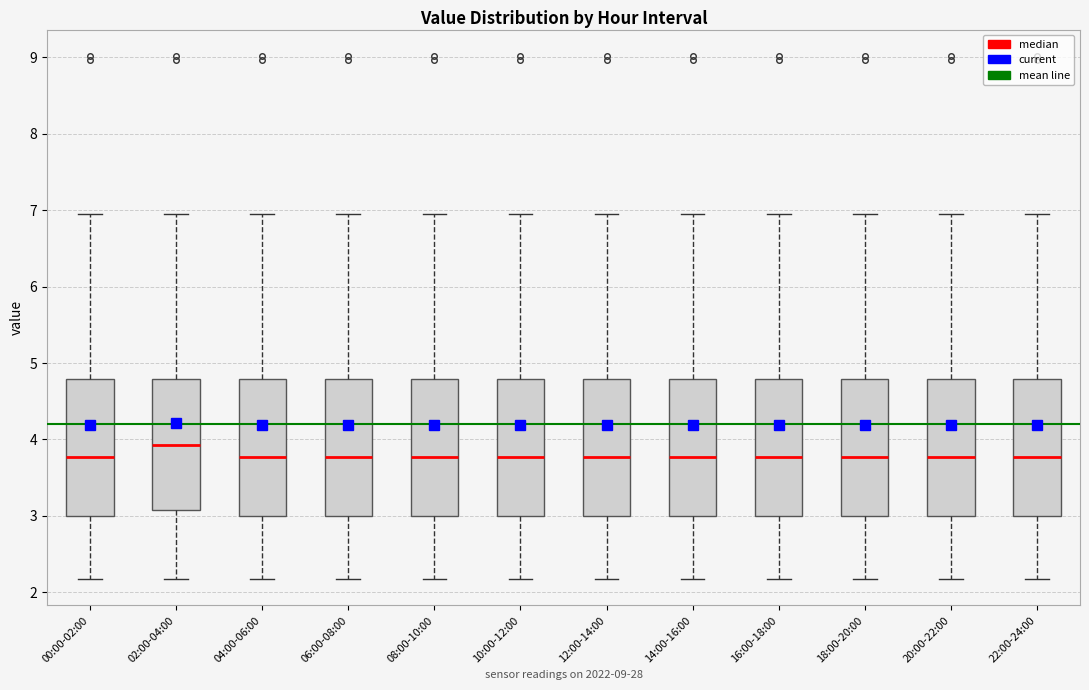

Reading left to right, transcribe this box plot: for each box, give where its median line is, the range the box spans, and where its two whiskers end, as read against the y-axis. The values are not printed on the chart, so give them approximately, as read against the axis.

00:00-02:00: median 3.8, box 3.0 to 4.8, whiskers 2.2 to 7.0
02:00-04:00: median 3.9, box 3.1 to 4.8, whiskers 2.2 to 7.0
04:00-06:00: median 3.8, box 3.0 to 4.8, whiskers 2.2 to 7.0
06:00-08:00: median 3.8, box 3.0 to 4.8, whiskers 2.2 to 7.0
08:00-10:00: median 3.8, box 3.0 to 4.8, whiskers 2.2 to 7.0
10:00-12:00: median 3.8, box 3.0 to 4.8, whiskers 2.2 to 7.0
12:00-14:00: median 3.8, box 3.0 to 4.8, whiskers 2.2 to 7.0
14:00-16:00: median 3.8, box 3.0 to 4.8, whiskers 2.2 to 7.0
16:00-18:00: median 3.8, box 3.0 to 4.8, whiskers 2.2 to 7.0
18:00-20:00: median 3.8, box 3.0 to 4.8, whiskers 2.2 to 7.0
20:00-22:00: median 3.8, box 3.0 to 4.8, whiskers 2.2 to 7.0
22:00-24:00: median 3.8, box 3.0 to 4.8, whiskers 2.2 to 7.0